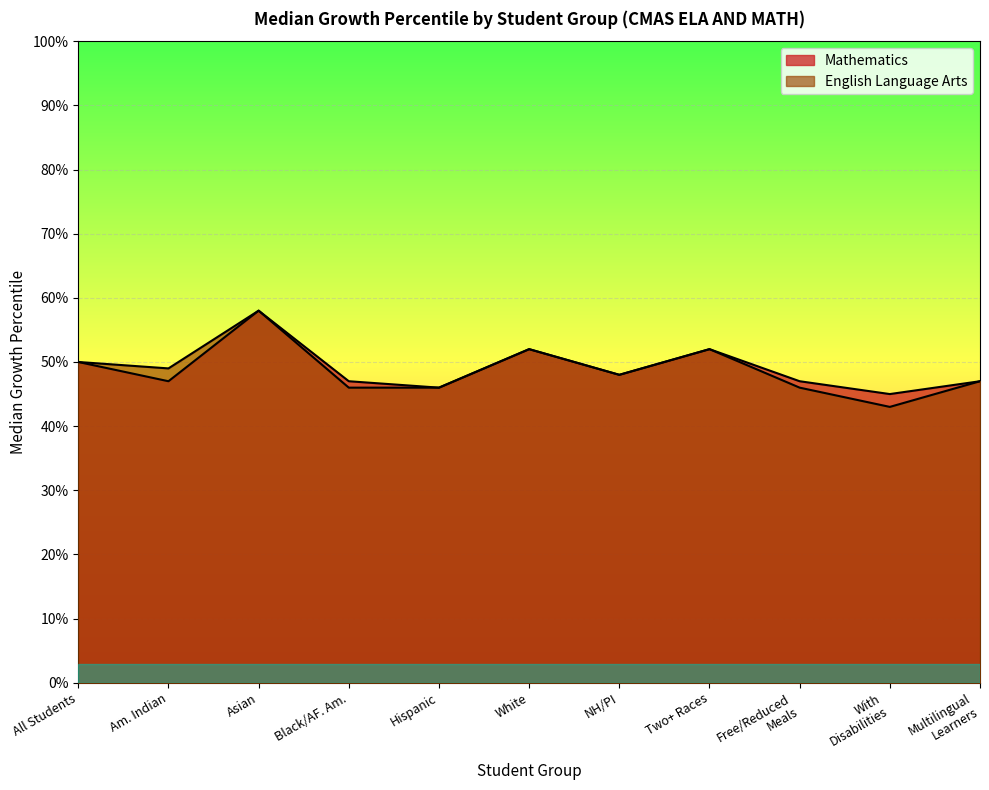

In Mathematics, how many points are higher than both neighbors (excluding endpoints)?

3